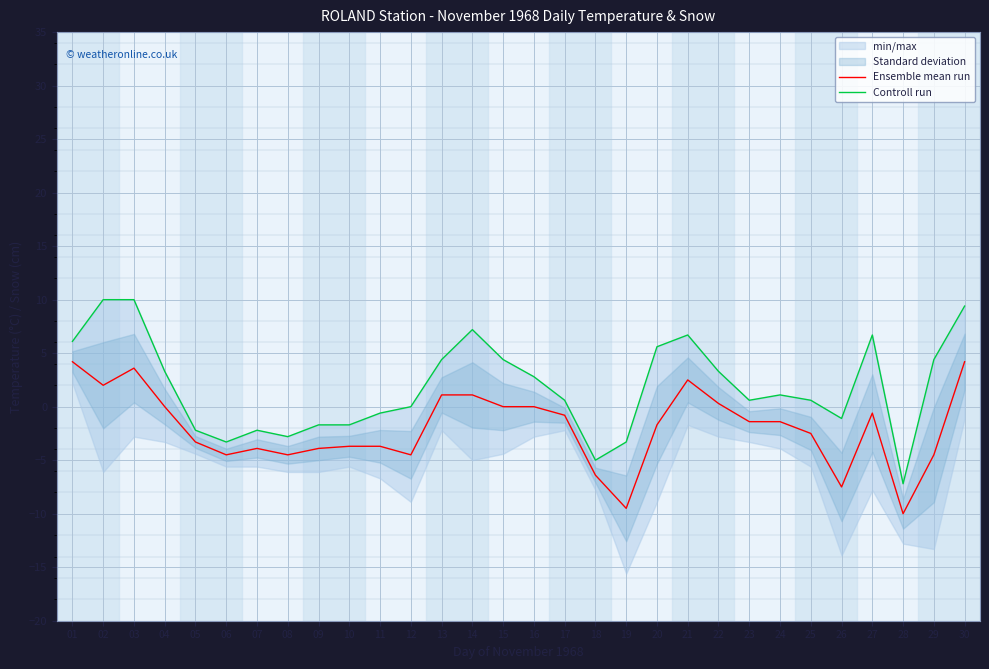

Is it true that Ensemble mean run equals 4.2 at 30?

True